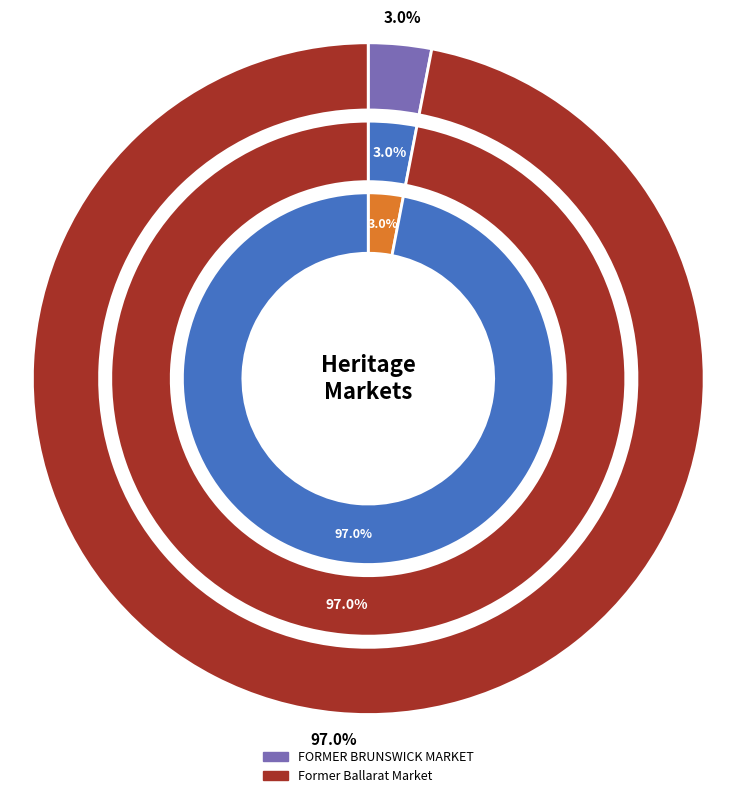

Is FORMER BRUNSWICK MARKET the majority of the pie?

No